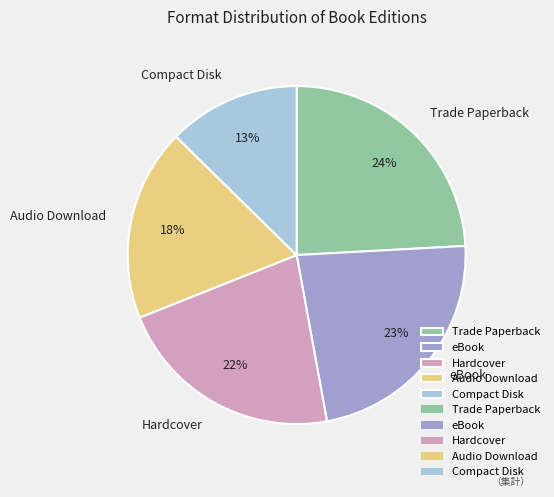

Which category has the biggest portion of the pie?

Trade Paperback